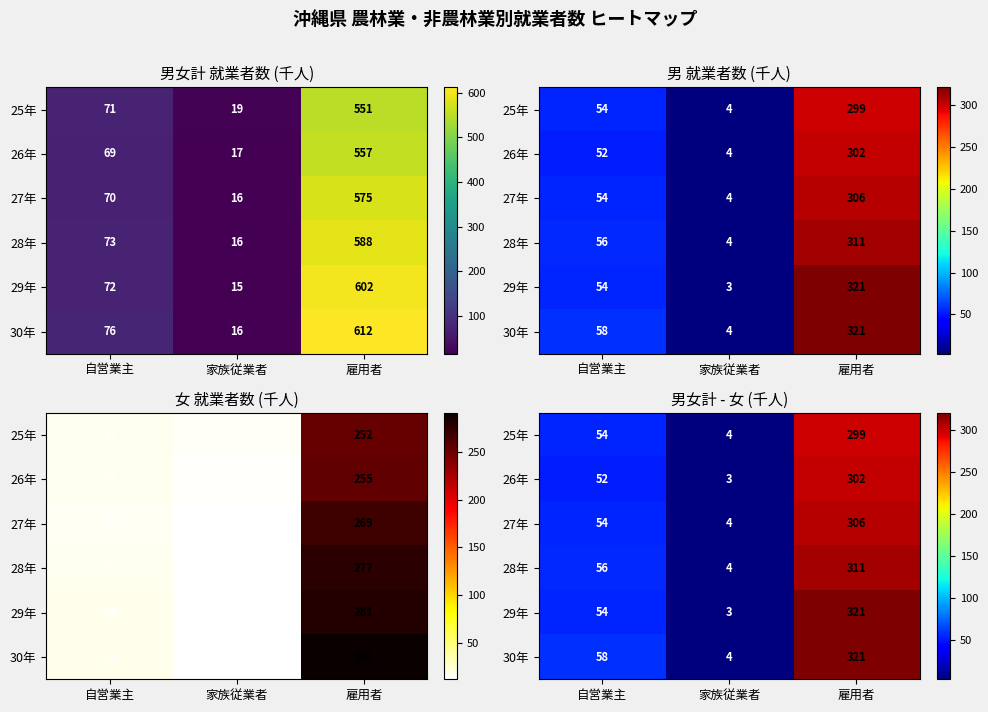

Which series has the largest total across all categories?

30年